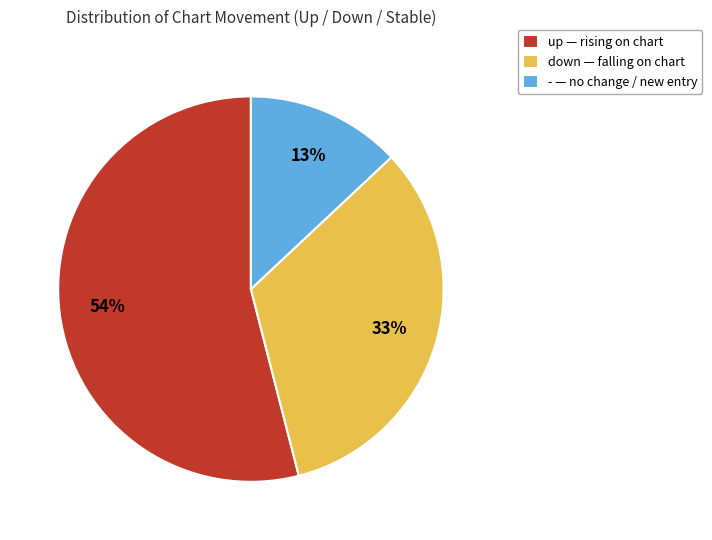

What is the smallest slice in the pie chart?

-